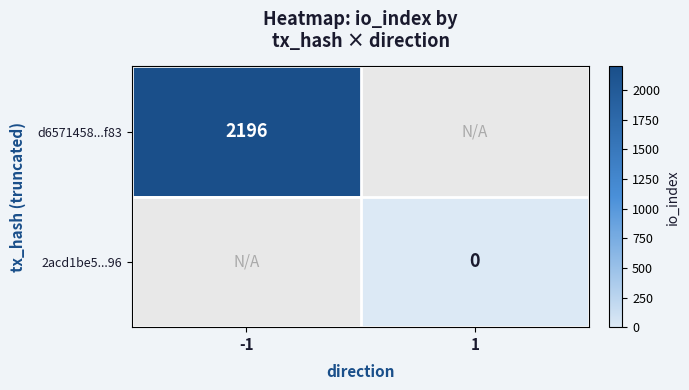

At which category does the chart reach its minimum across all series?

1